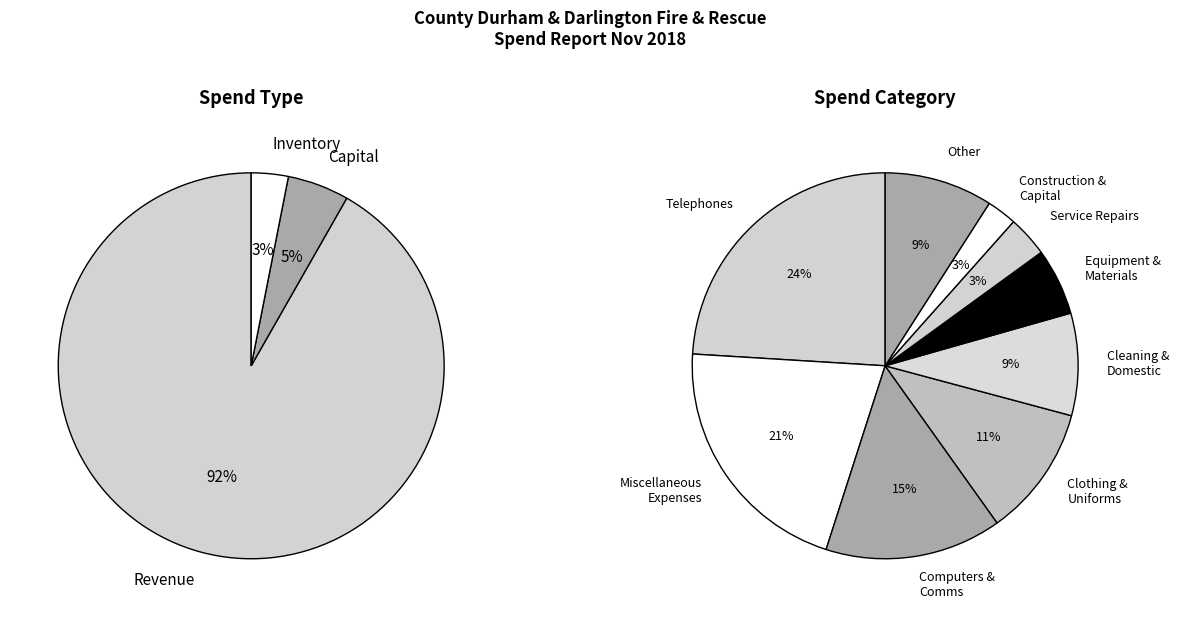

How many slices are in this pie chart?

3